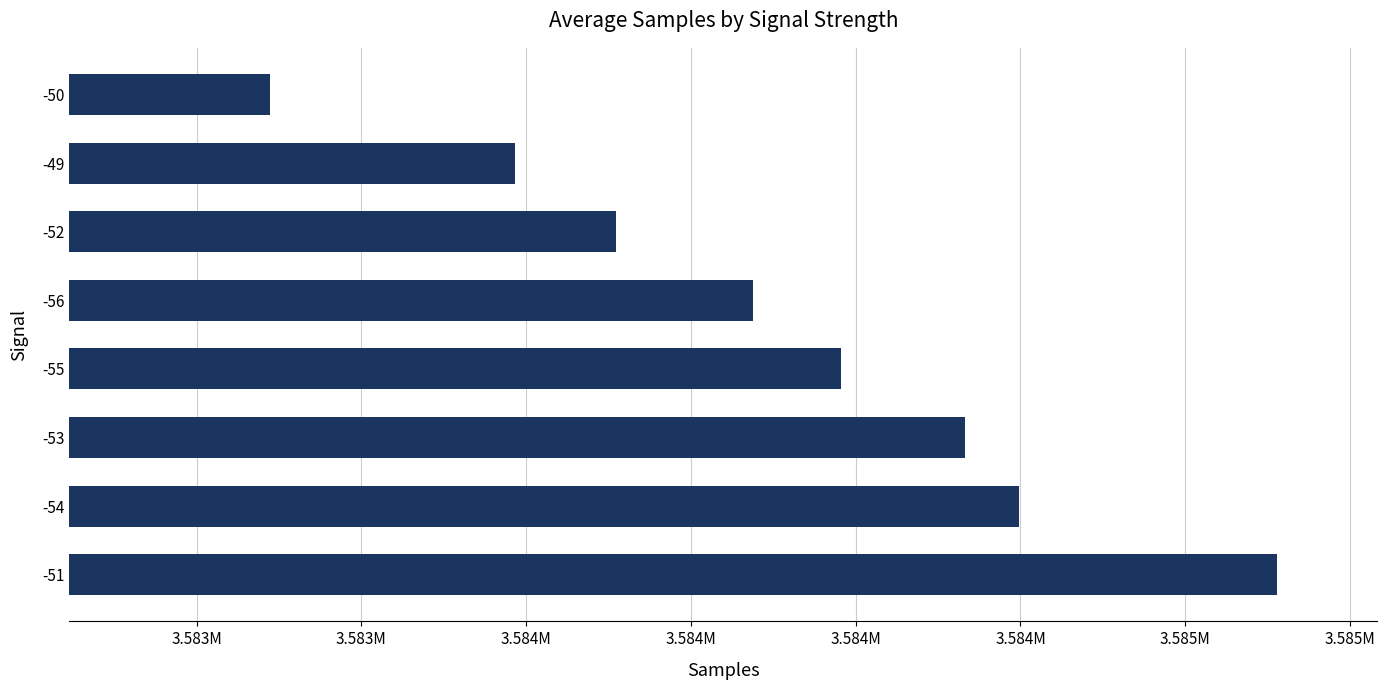

Does the chart contain any negative values?

No